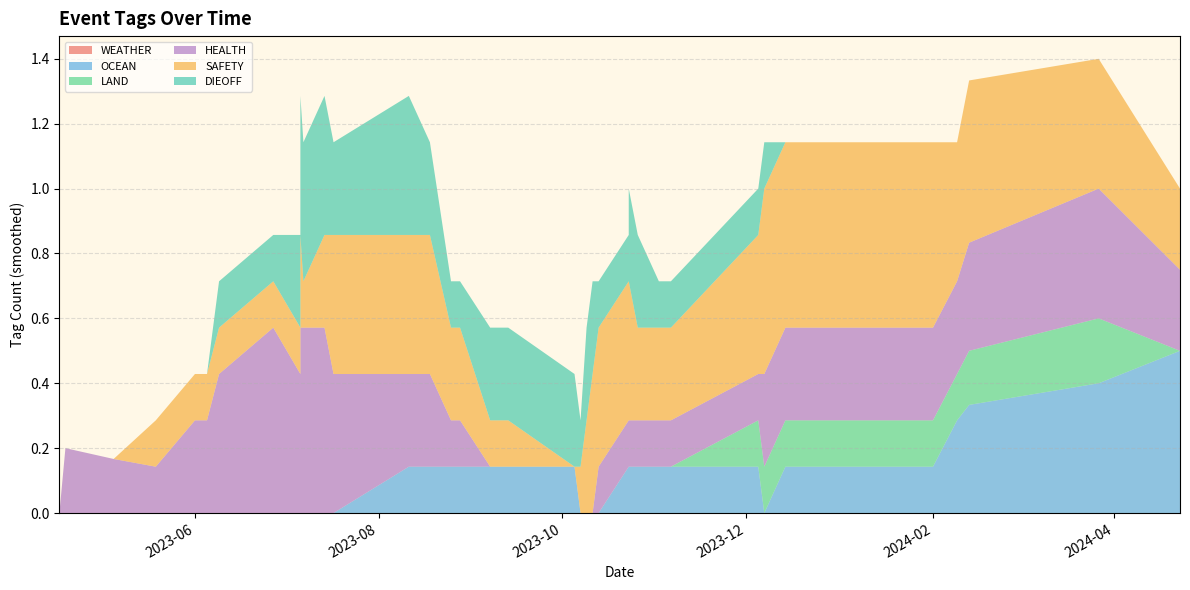

Reading right to left, transcribe all the data shown in this chart.

WEATHER: 0	0	0	0	0	0	0	0	0	0	0	0	0	0	0	0	0	0	0	0	0	0	0	0	0	0	0	0	0	0	0	0	0	0	0	0	0	0	0	0
OCEAN: 0	0	0	0	0	0	0	0	0	0	0	0	0	0	0	0	0	1	0	0	0	0	0	0	0	0	0	0	0	1	0	0	0	0	0	0	0	1	0	1
LAND: 0	0	0	0	0	0	0	0	0	0	0	0	0	0	0	0	0	0	0	0	0	0	0	0	0	0	0	0	0	0	0	0	0	0	0	1	0	0	0	0
HEALTH: 0	0	0	0	1	0	0	1	1	0	1	1	0	0	1	0	0	0	0	0	0	0	0	0	0	0	0	0	1	0	0	0	0	0	0	1	1	0	0	0
SAFETY: 0	0	0	0	0	0	1	0	0	0	0	1	0	0	1	0	1	0	0	0	0	0	0	0	1	1	1	0	0	0	0	0	1	0	1	1	1	0	0	0
DIEOFF: 0	0	0	0	0	0	0	0	1	0	0	1	1	0	0	0	0	1	0	0	0	1	0	0	0	1	0	0	0	0	1	0	0	0	0	0	0	0	0	0